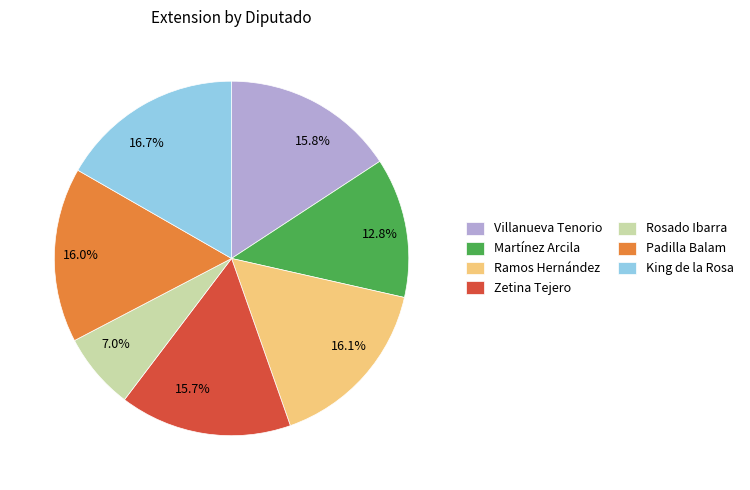

What percentage is NOT represented by 15.7%?

84.3%